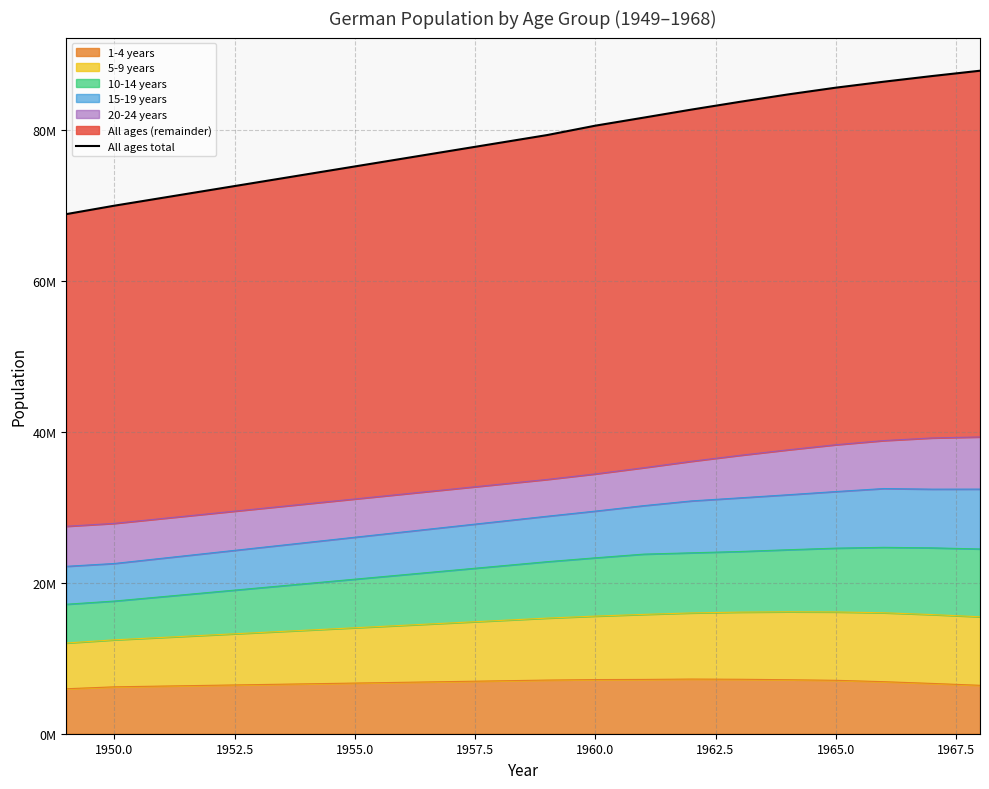

What is the value of the 10th point from the left?

78247404